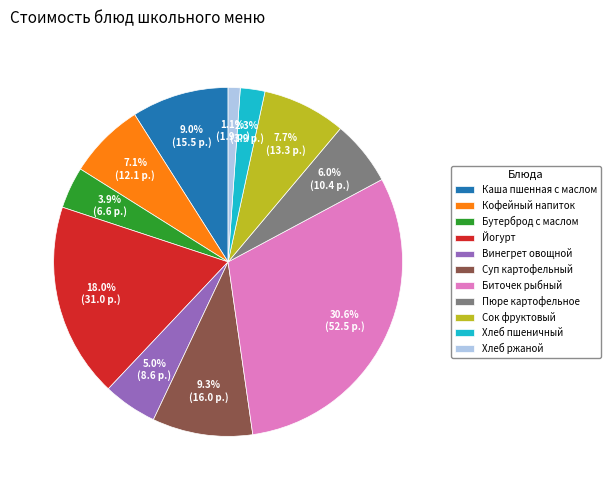

Is it true that Пюре картофельное is 6% of the pie?

True